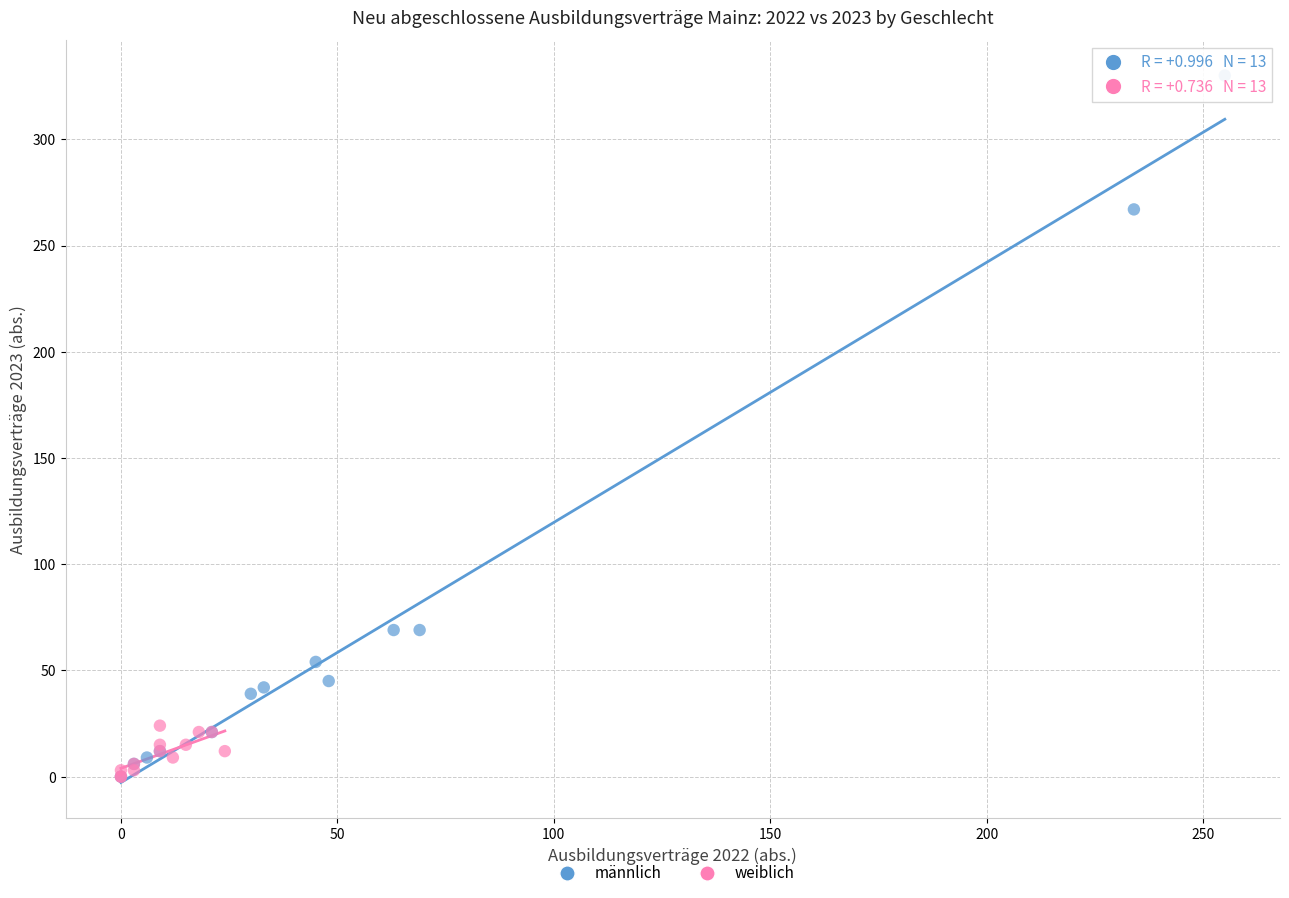

Which series has the largest Y range (max minus min)?

männlich